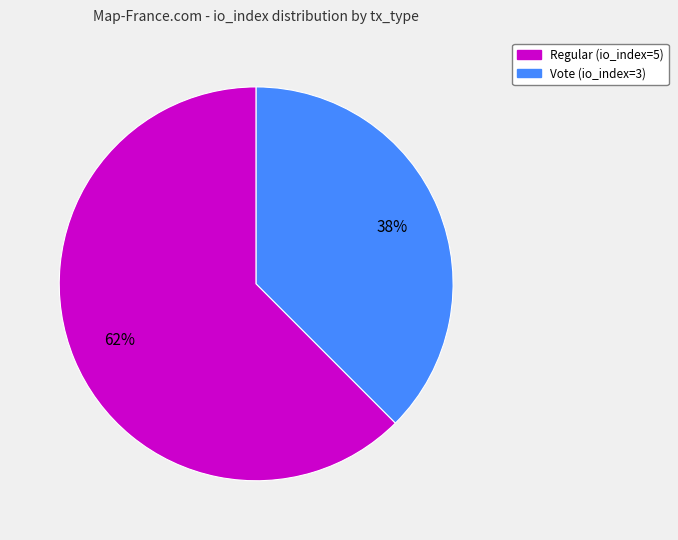

To the nearest percent, what is the average slice percentage?

50%